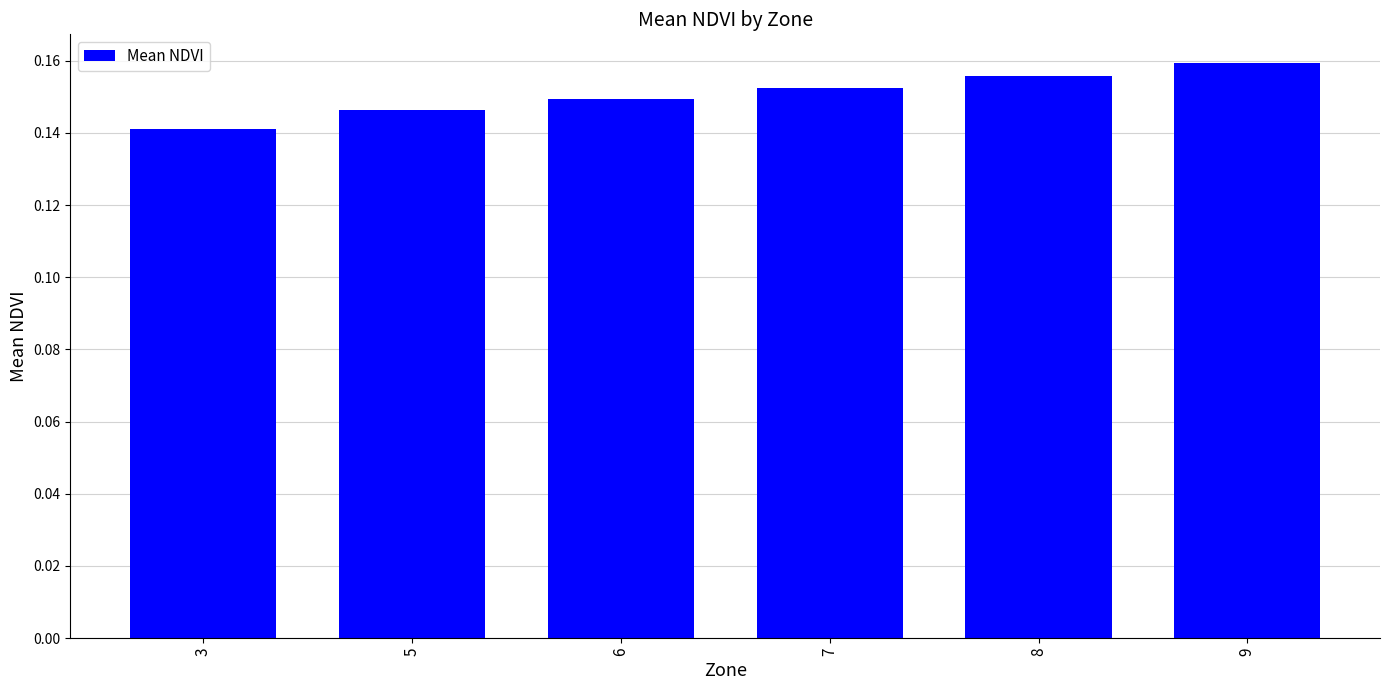

At which label is the value closest to 0?

3